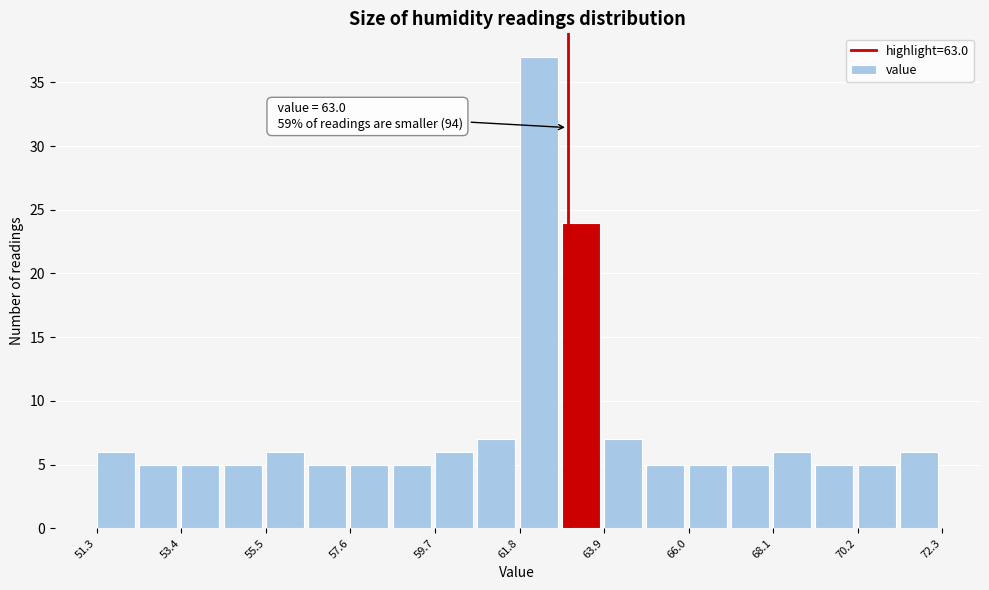

Read against the x-axis, roughly where is the centre of the tallest bar?

62.5